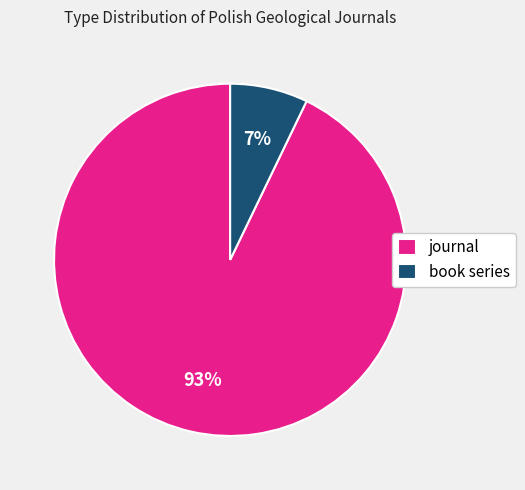

Count the number of slices in the pie.

2